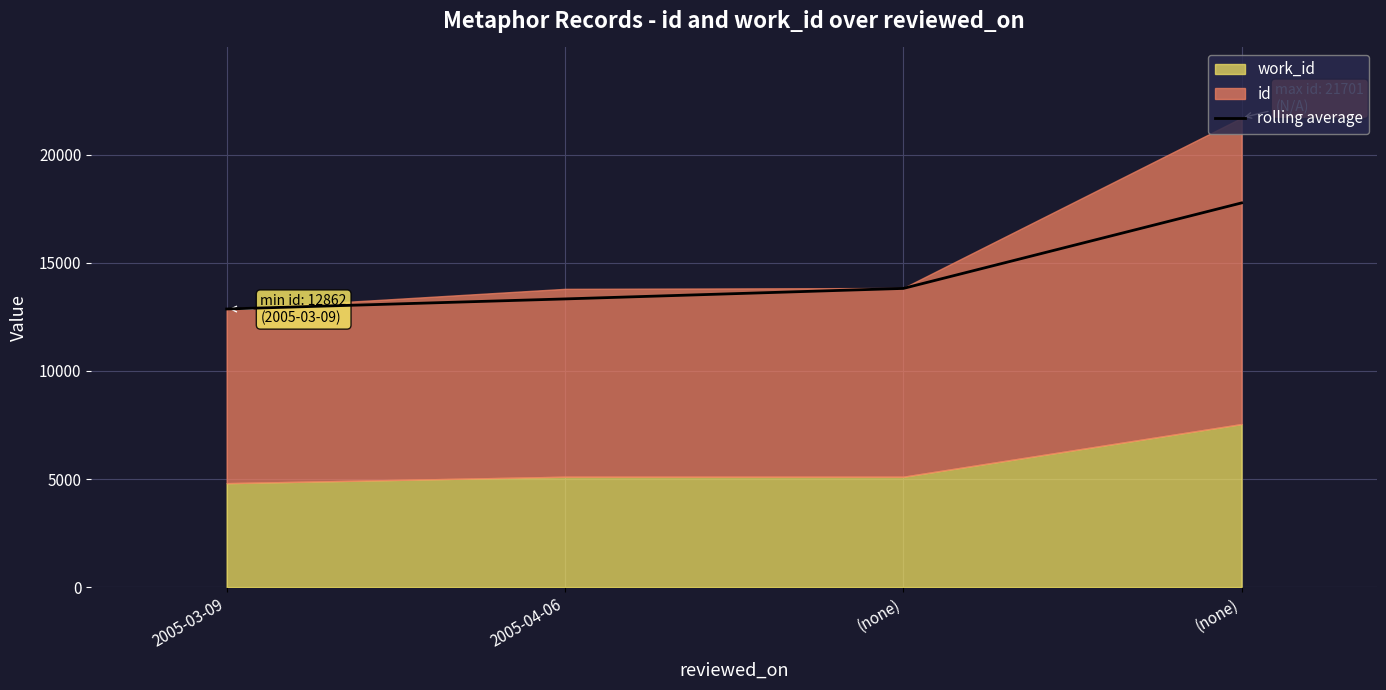

What is the difference between the values at (none) and 2005-04-06?

485.5